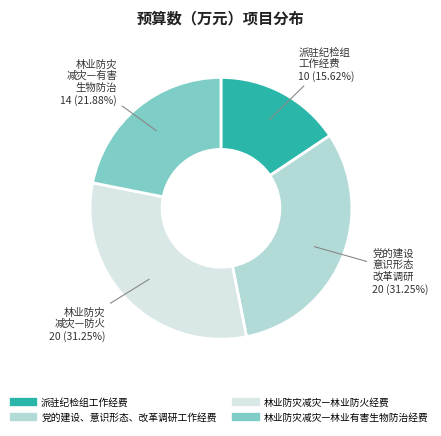

Between 党的建设、意识形态、改革调研工作经费 and 派驻纪检组工作经费, which is larger?

党的建设、意识形态、改革调研工作经费